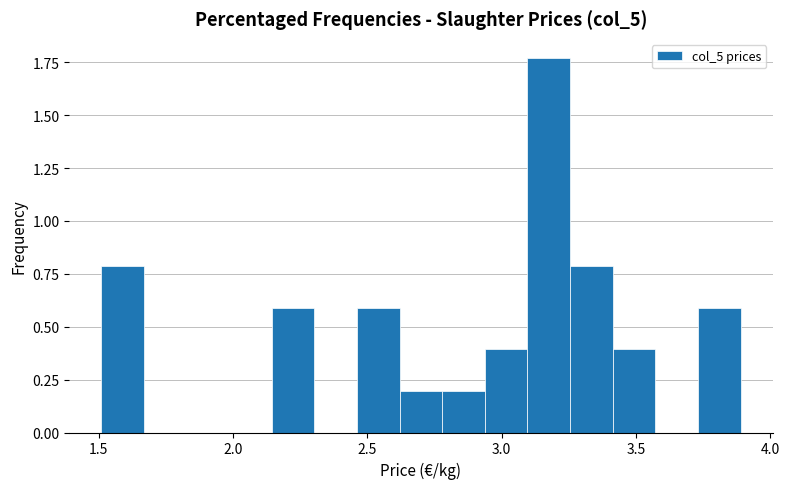

Around what value on the x-axis is the tallest bar? Give the approximate position of its centre, as read against the axis.

3.20